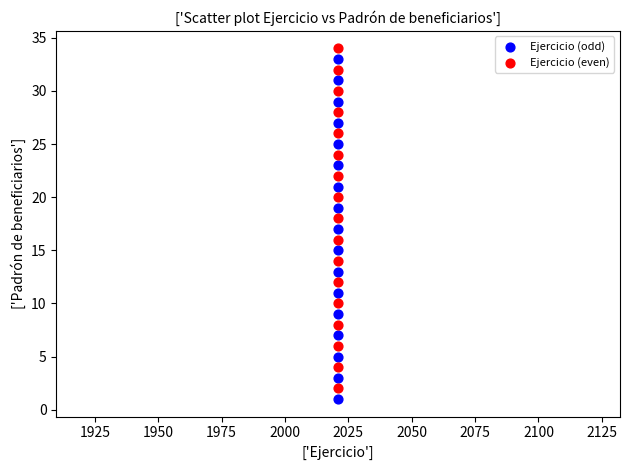

Across all data points, what is the range of Y values (max minus min)?

33